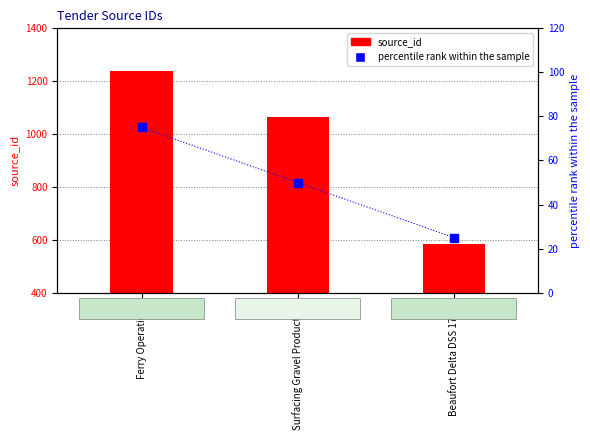

Which series reaches the minimum Y coordinate?

percentile rank within sample